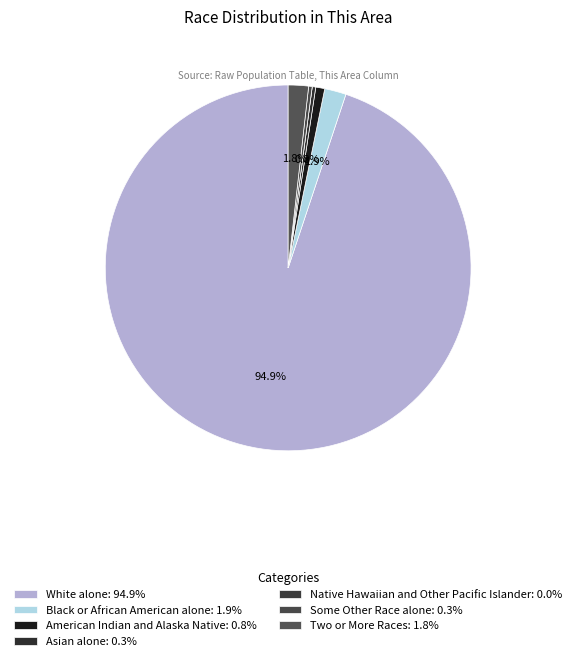

Which slice is the smallest?

Native Hawaiian and Other Pacific Islander